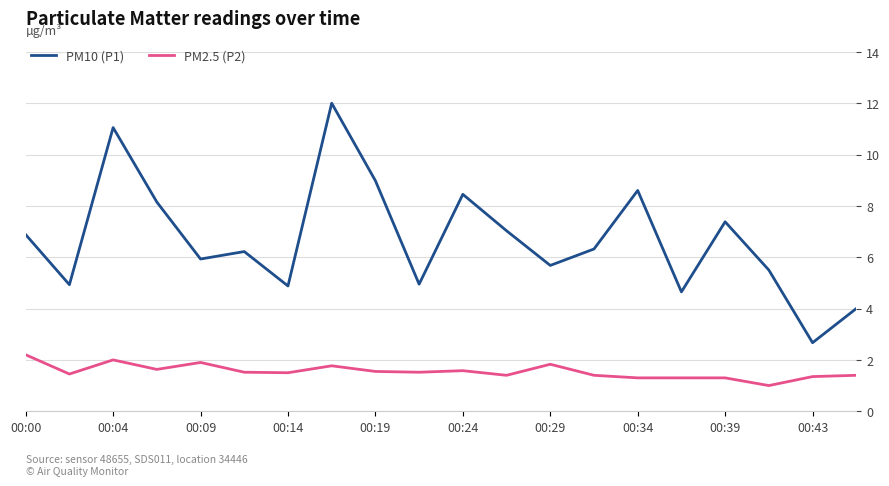

Rank the series by their average value, from highest to lowest.

PM10 (P1), PM2.5 (P2)